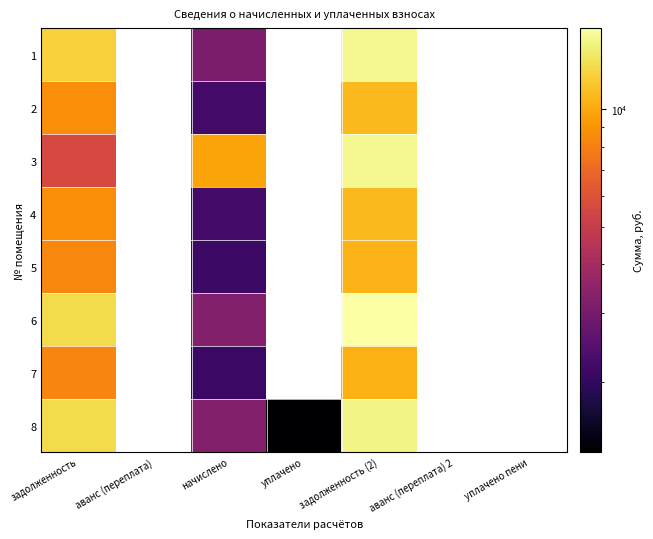

List the labels in order of 4 value, smallest first.

задолженность, аванс (переплата), начислено, уплачено, задолженность (2), аванс (переплата) 2, уплачено пени